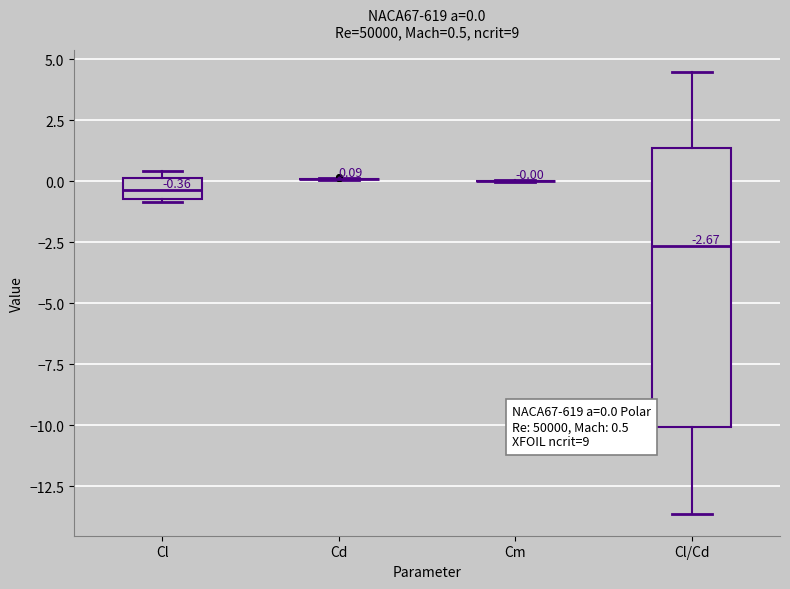

Comparing the boxes themselves (not the whiskers), which one is the tallest?

Cl/Cd